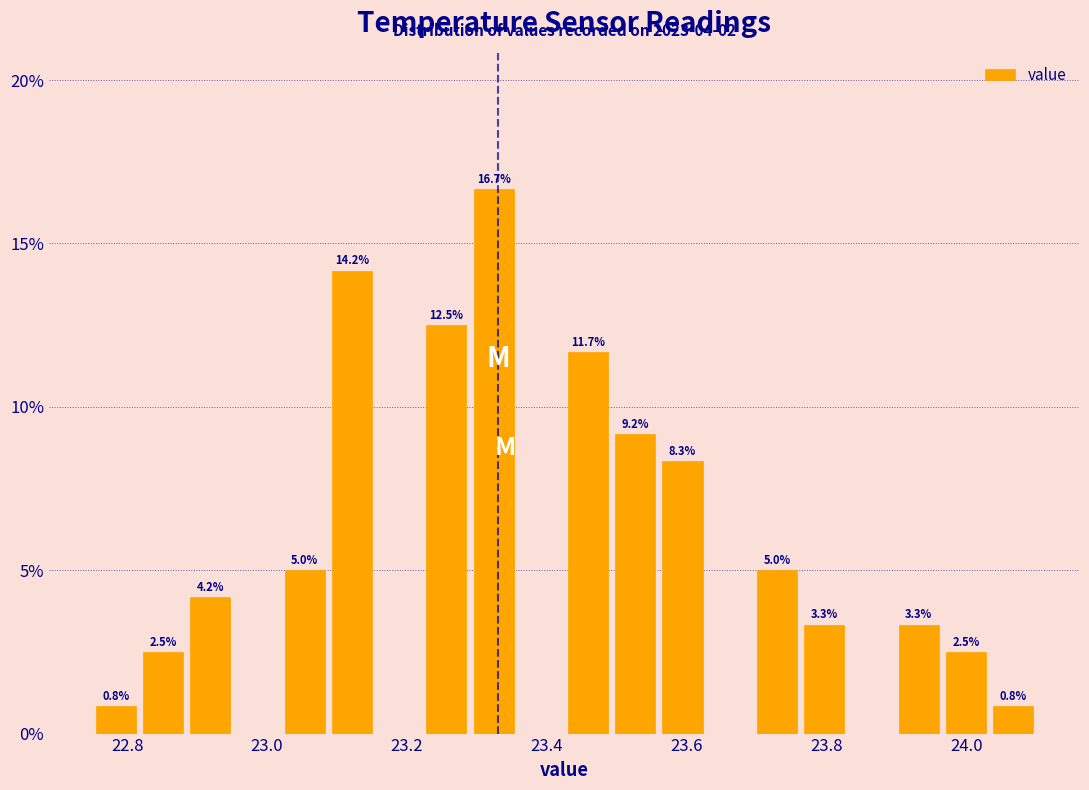

Read against the x-axis, roughly where is the centre of the tallest bar?

23.32